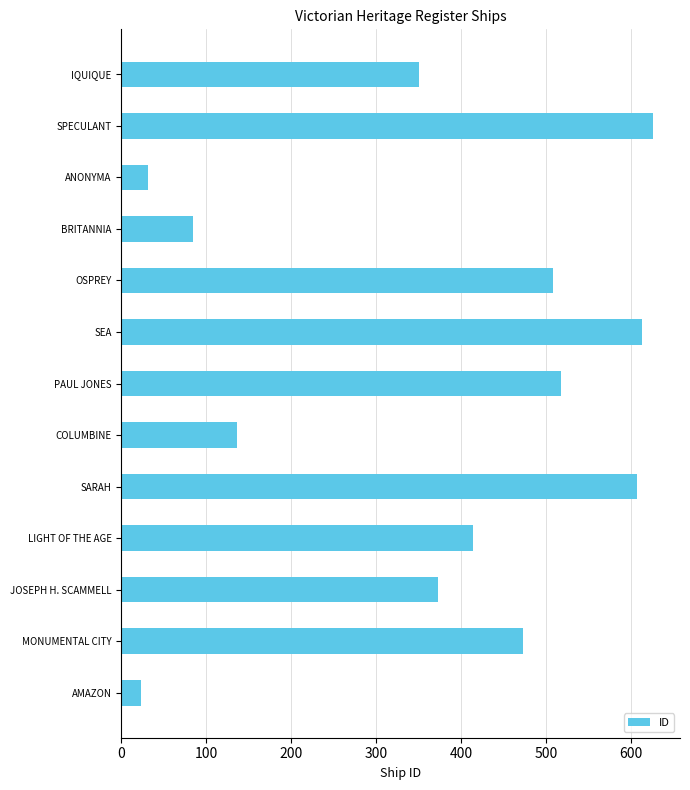

List the labels in order of value, largest first.

SPECULANT, SEA, SARAH, PAUL JONES, OSPREY, MONUMENTAL CITY, LIGHT OF THE AGE, JOSEPH H. SCAMMELL, IQUIQUE, COLUMBINE, BRITANNIA, ANONYMA, AMAZON